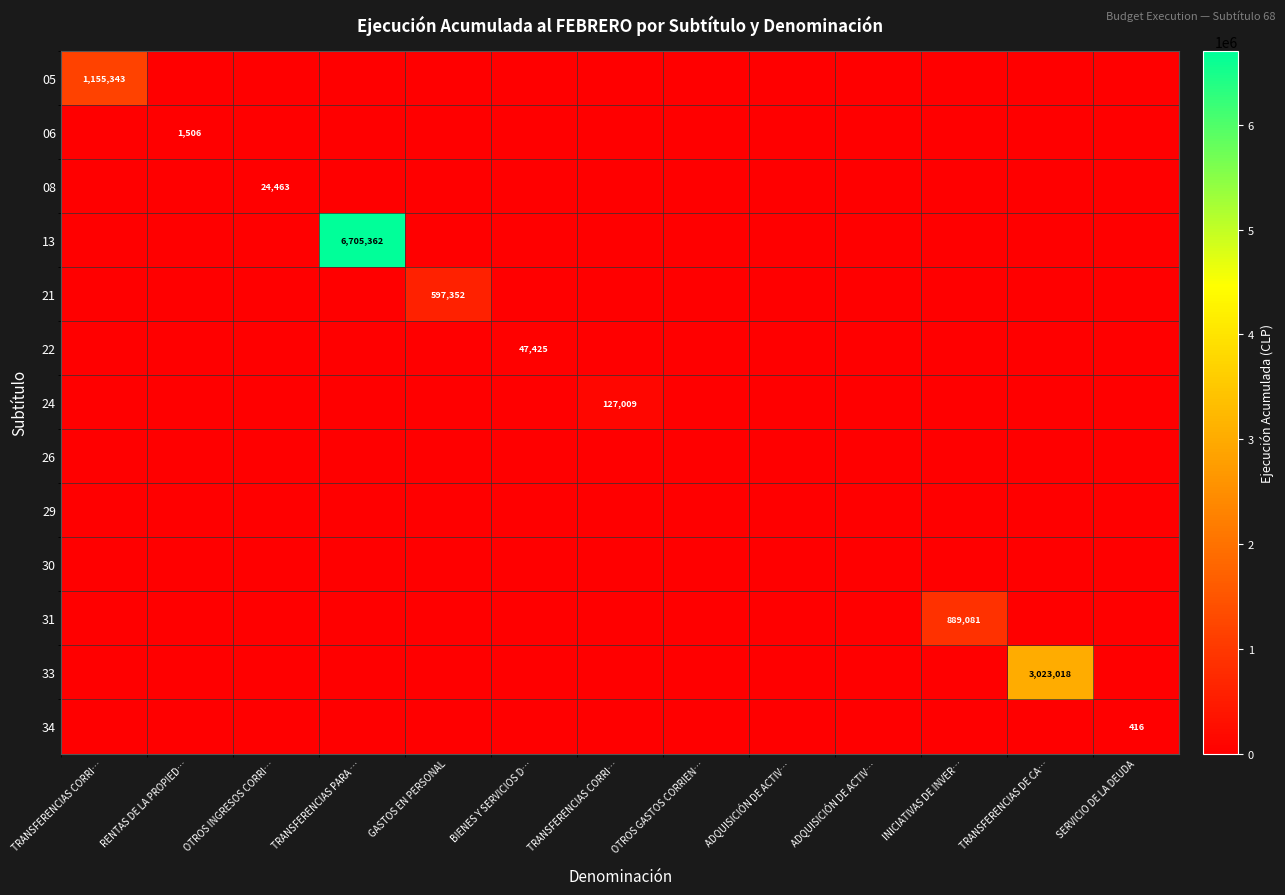

How many categories are shown in the chart?

13